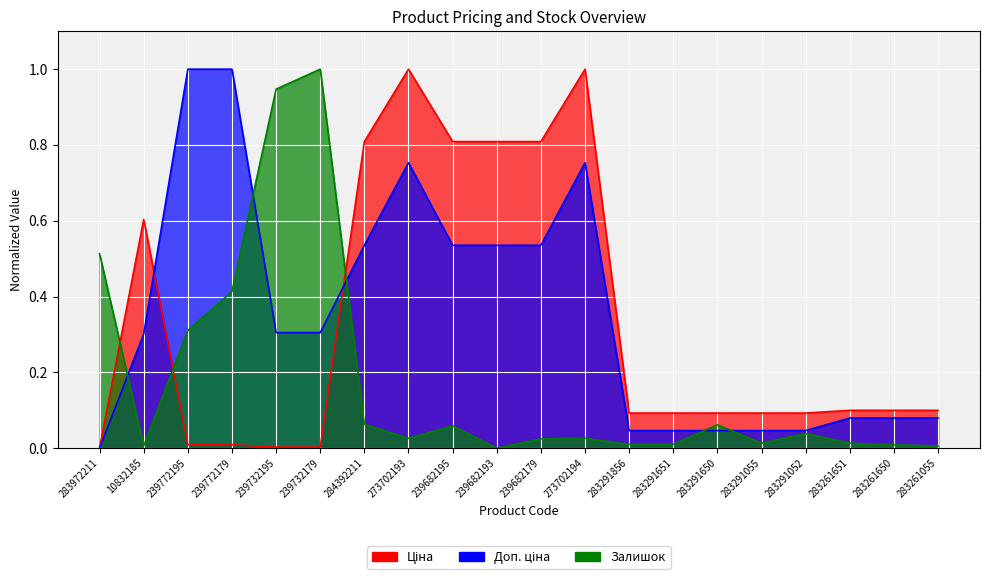

Which series ends up on top after the final intersection of Ціна and Доп. ціна?

Ціна